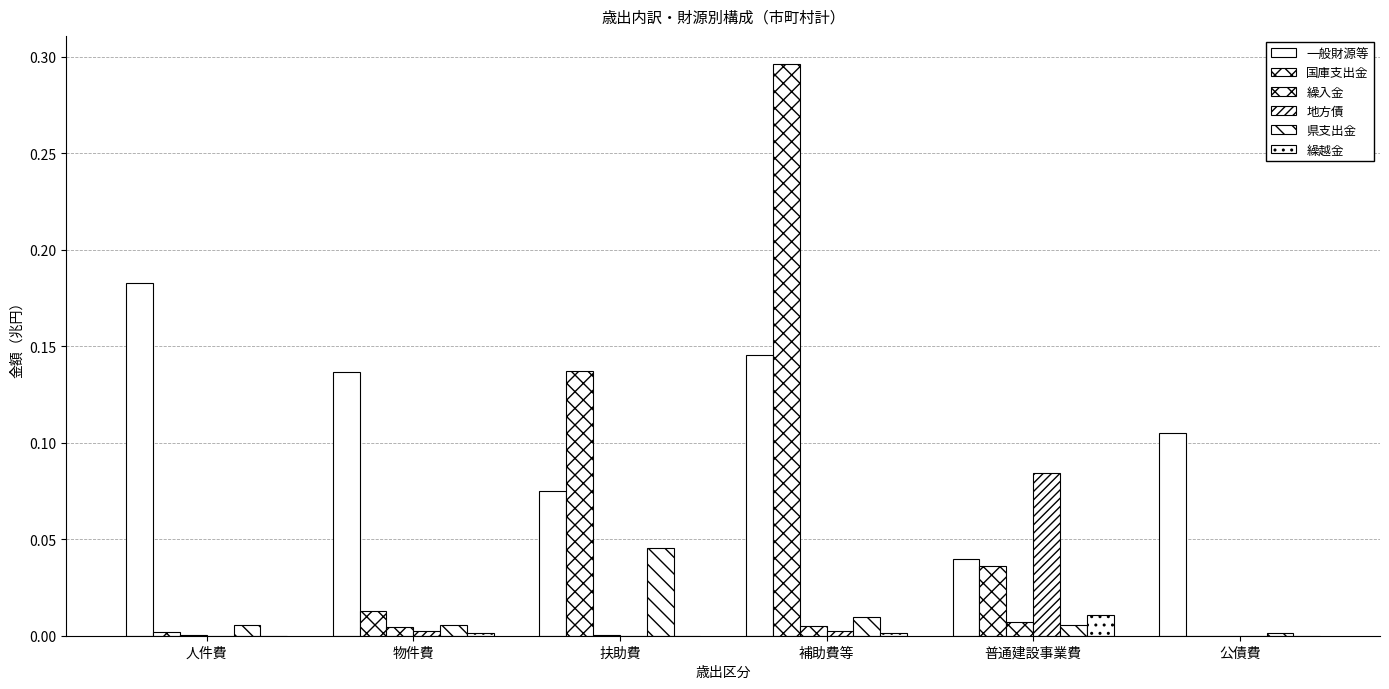

How many groups of bars are there?

6